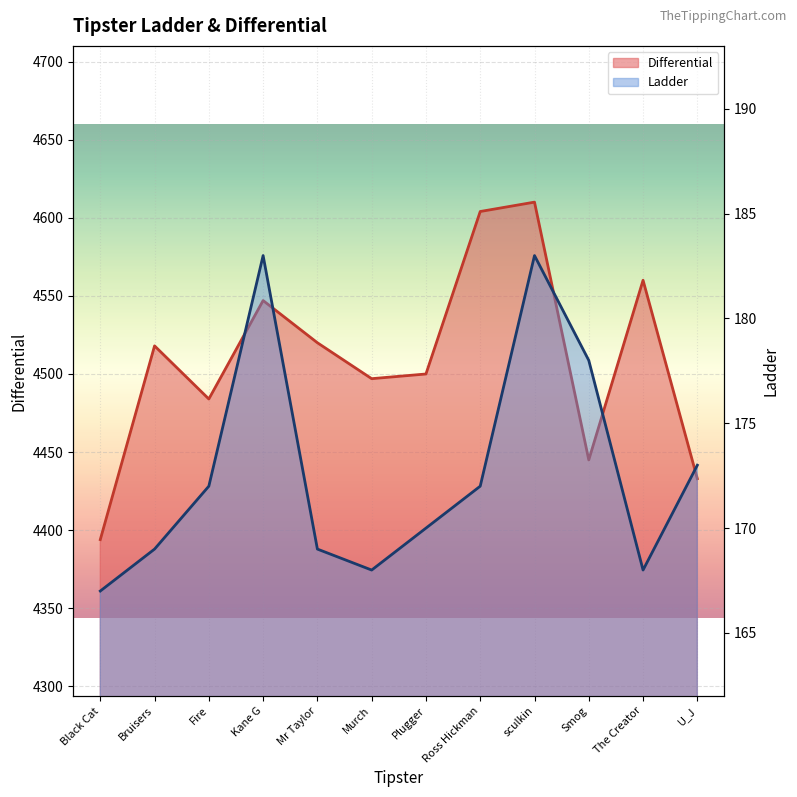

At how many categories does at least one series exceed 2804?

12